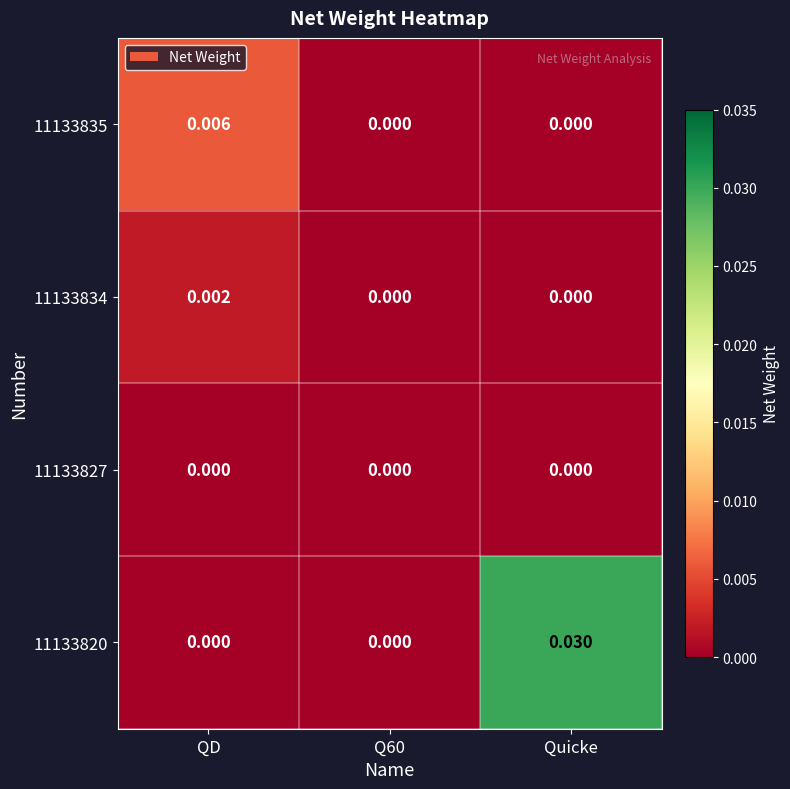

At which category is the sum across all series the highest?

Quicke